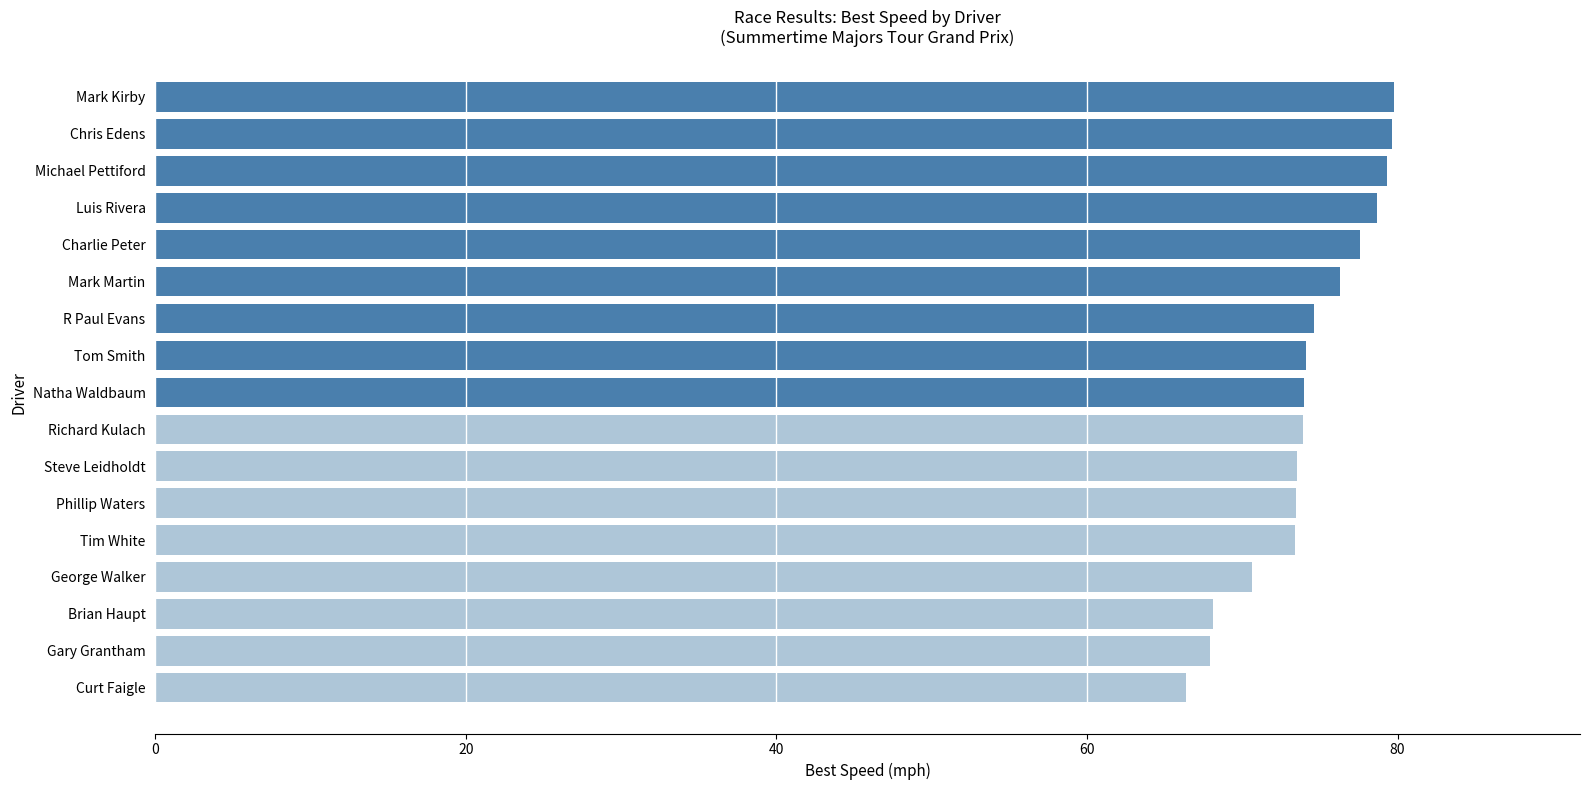

The chart shows a value of 73.4 at Tim White. True or false?

True